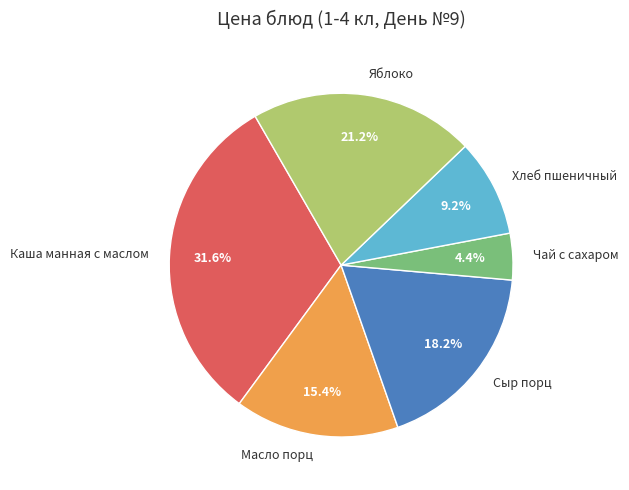

Is it true that Масло порц is 15% of the pie?

True